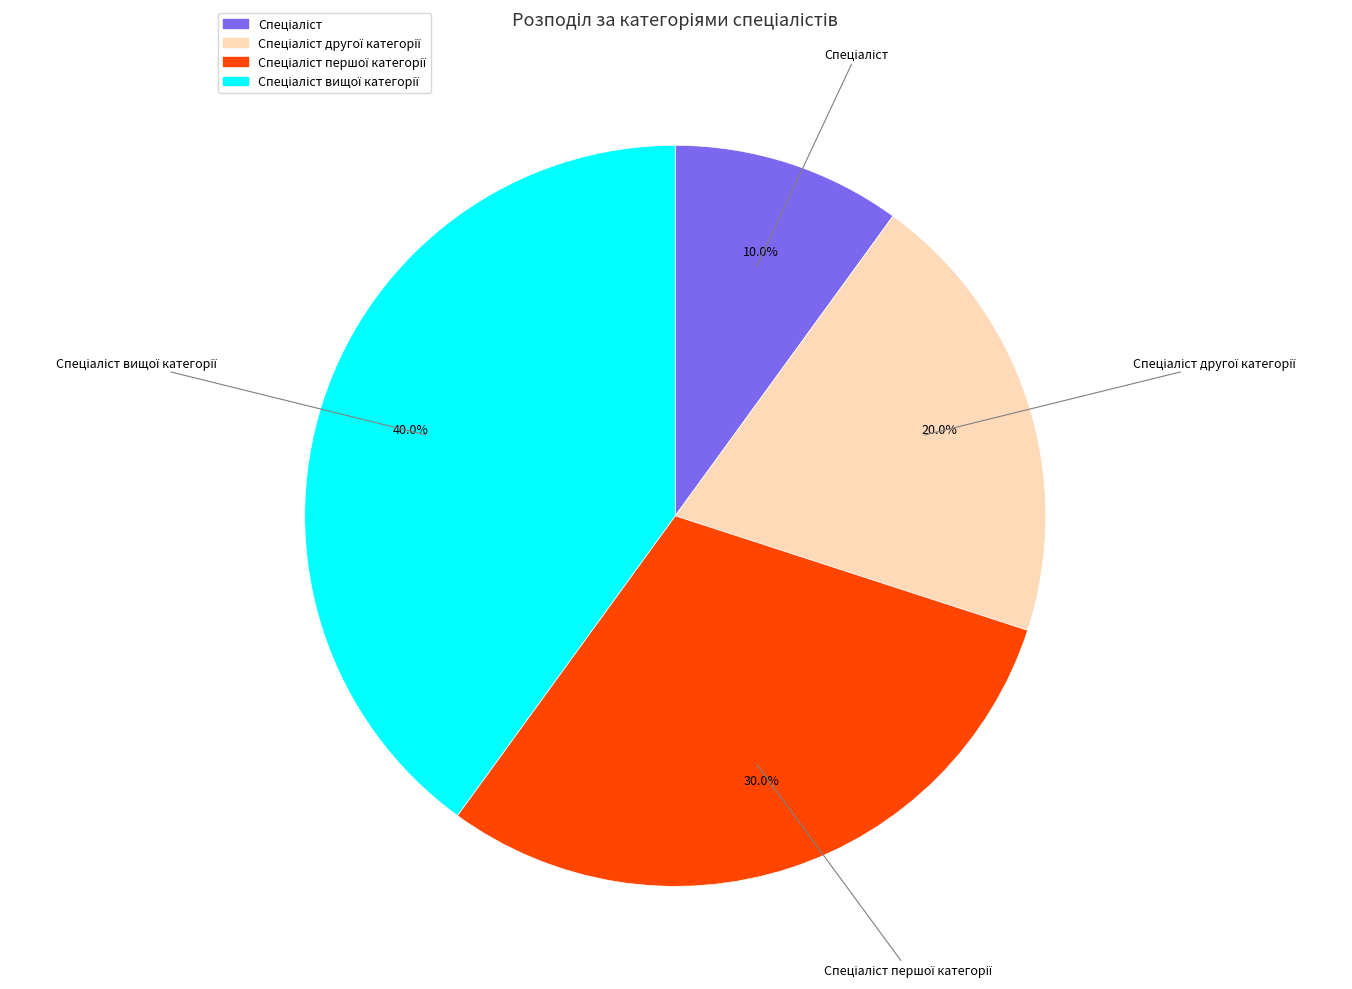

Does any single category account for the majority?

No